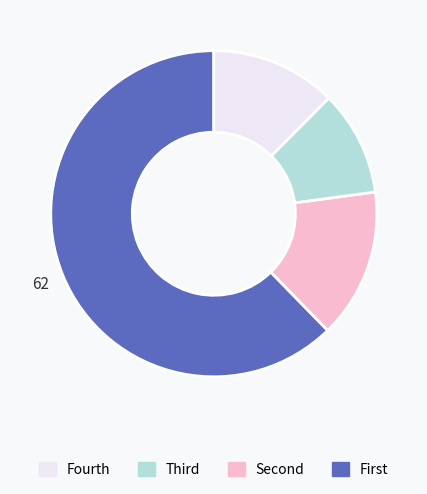

Is there any slice that represents more than half of the pie?

Yes